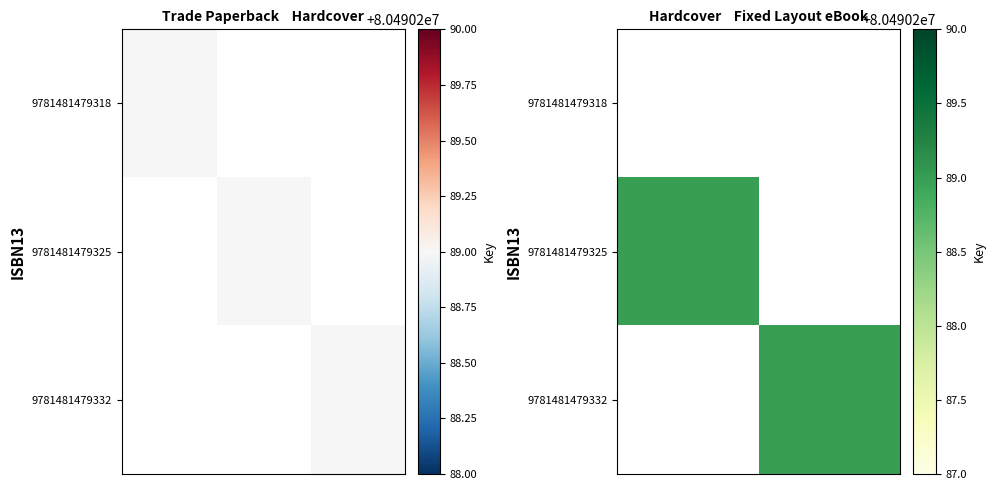

List the series in order of their overall mean, lowest first.

9781481479318, 9781481479325, 9781481479332